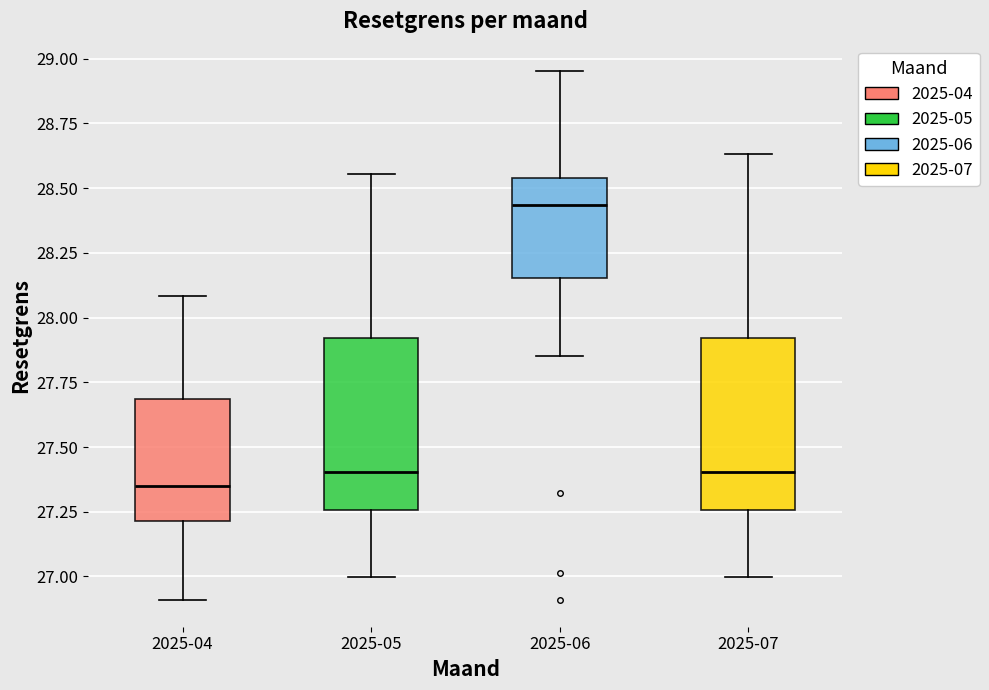

Which box has the highest median line?

2025-06